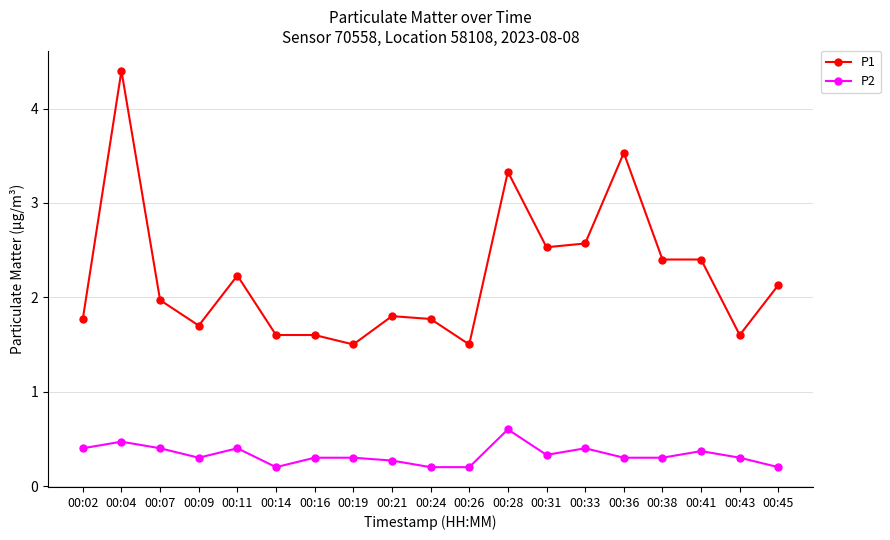

The value of P1 at 00:41 is 1.0. True or false?

False